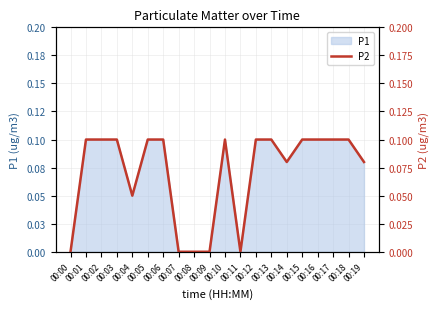

At which label is the value closest to 0?

00:00